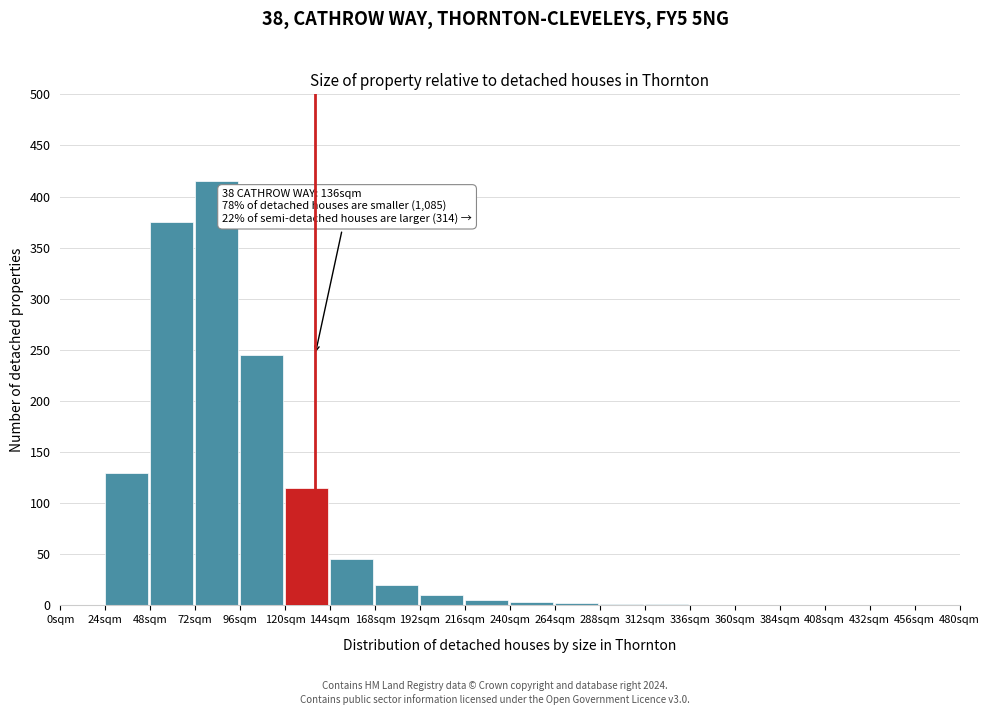

What is the sum of the values at 432sqm and 168sqm?

20